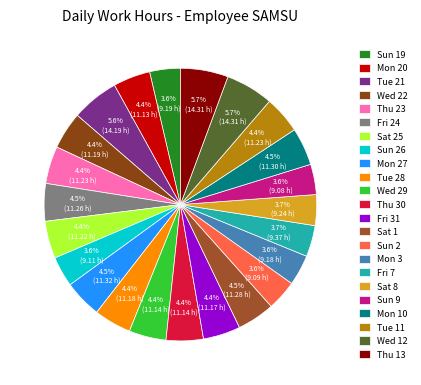

What percentage do Fri 7 and Sun 2 together represent?

7.3%